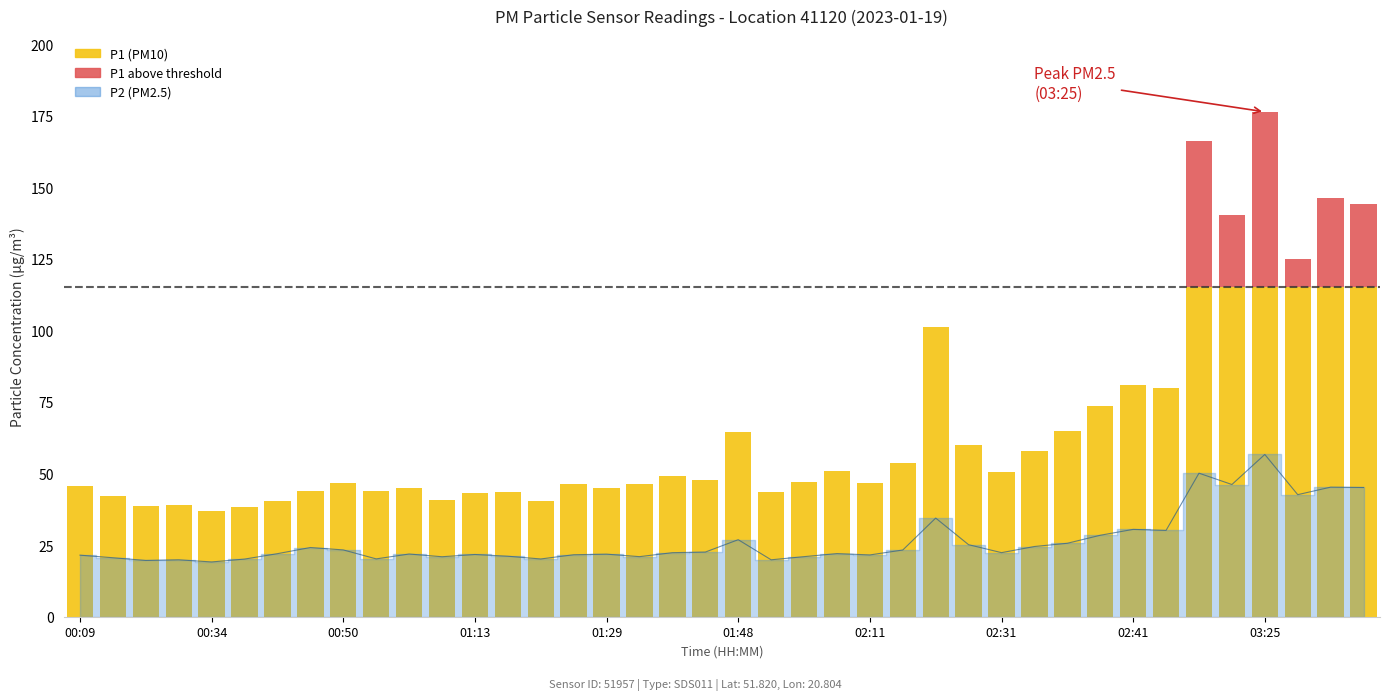

Reading left to right, transcribe all the data shown in this chart.

00:09=21.5	00:15=20.6	00:17=19.6	00:22=19.9	00:34=19.1	00:36=20.1	00:42=22.0	00:45=24.2	00:50=23.3	00:58=20.2	01:01=21.9	01:04=20.9	01:13=21.7	01:15=21.1	01:18=20.2	01:20=21.6	01:29=21.9	01:34=21.0	01:37=22.4	01:42=22.6	01:48=26.9	01:57=19.9	02:02=21.0	02:08=22.1	02:11=21.6	02:14=23.3	02:25=34.5	02:28=25.1	02:31=22.4	02:33=24.5	02:36=25.6	02:38=28.4	02:41=30.5	02:50=30.1	03:08=50.1	03:20=46.2	03:25=56.7	03:31=42.6	03:36=45.2	03:39=45.1